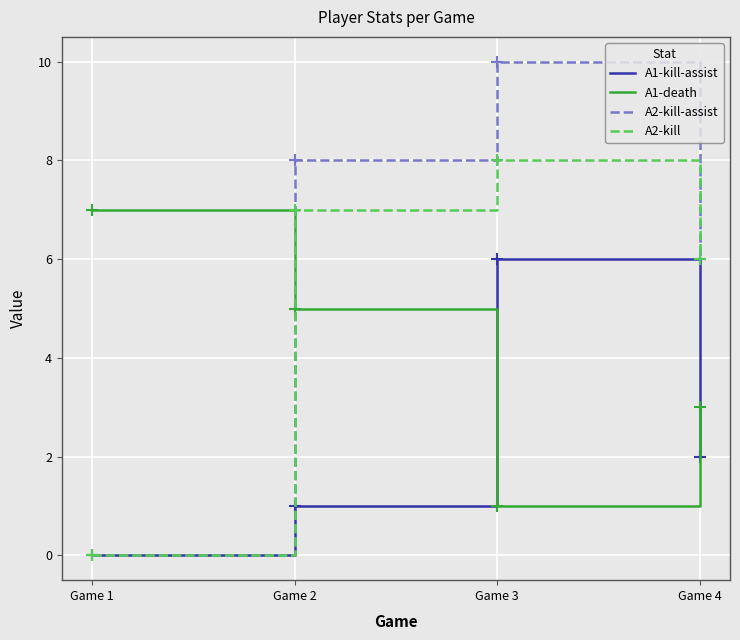

Is the value of A1-death at Game 2 greater than the value of A2-kill-assist at Game 1?

Yes